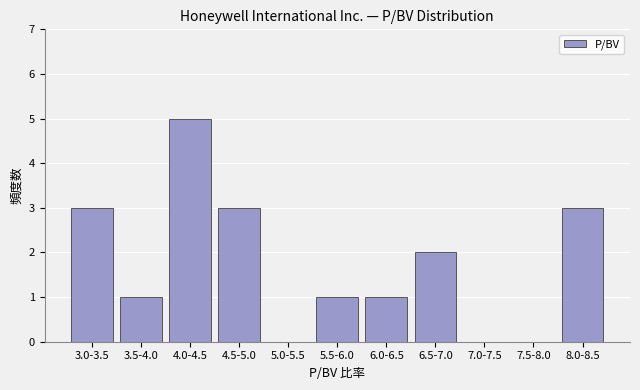

Reading left to right, transcribe all the data shown in this chart.

3.0-3.5=3	3.5-4.0=1	4.0-4.5=5	4.5-5.0=3	5.0-5.5=0	5.5-6.0=1	6.0-6.5=1	6.5-7.0=2	7.0-7.5=0	7.5-8.0=0	8.0-8.5=3